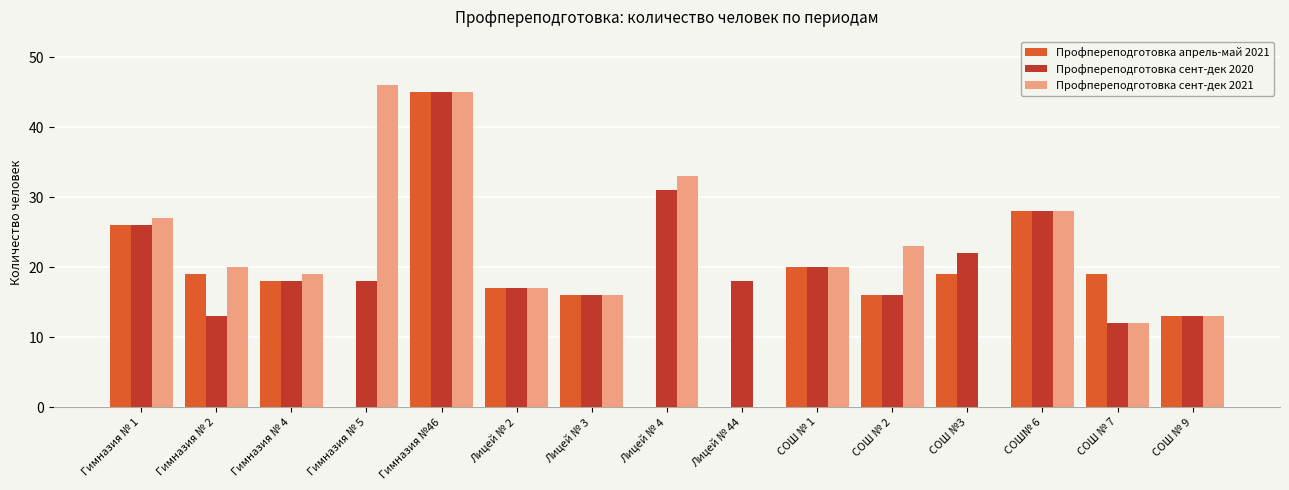

What is the total value across all series at СОШ № 2?

55